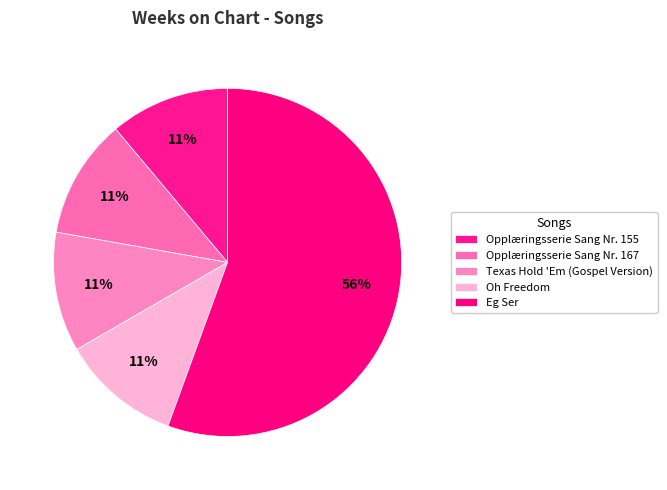

Is it true that Texas Hold 'Em (Gospel Version) is 11% of the pie?

True